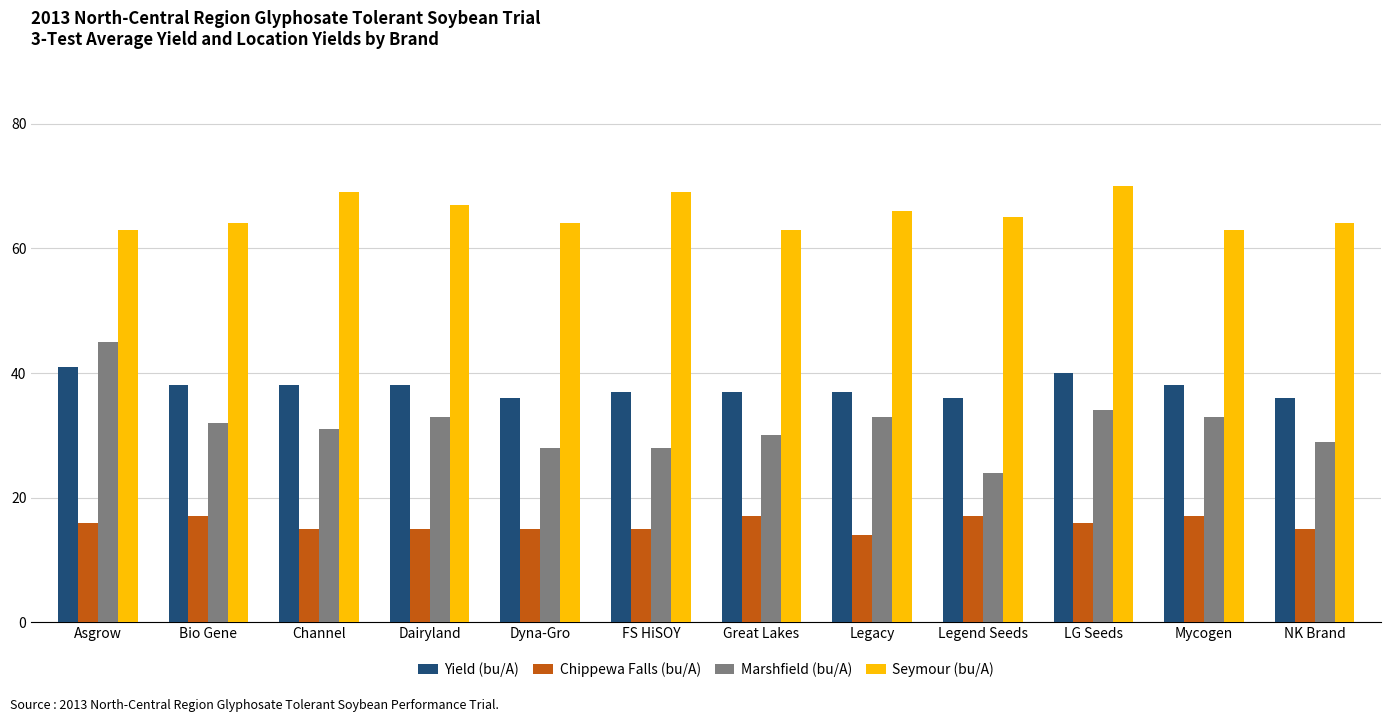

Which category has the highest value in the Seymour (bu/A) series?

LG Seeds